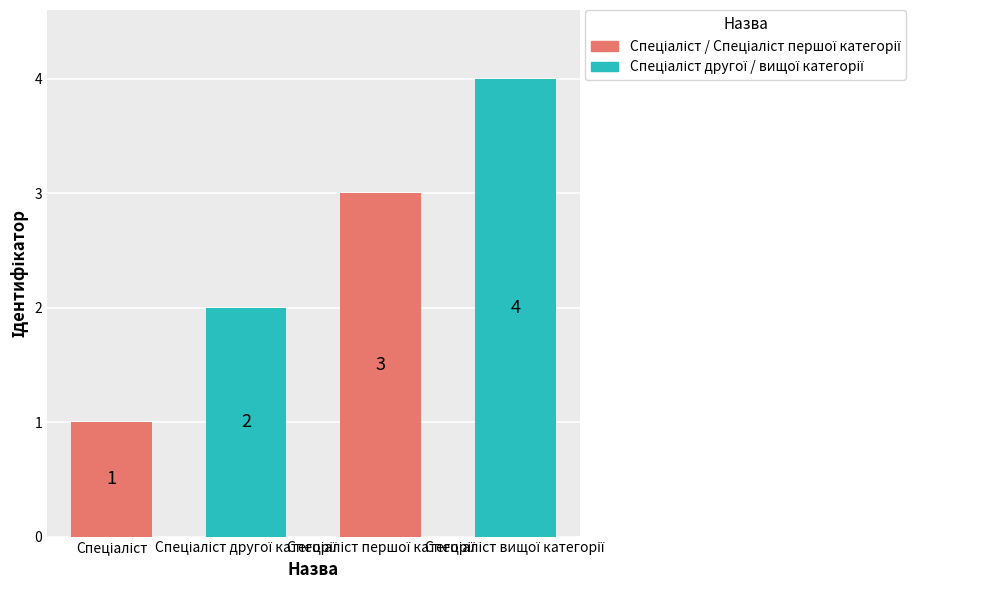

Count the values in the range 2 to 4.

3